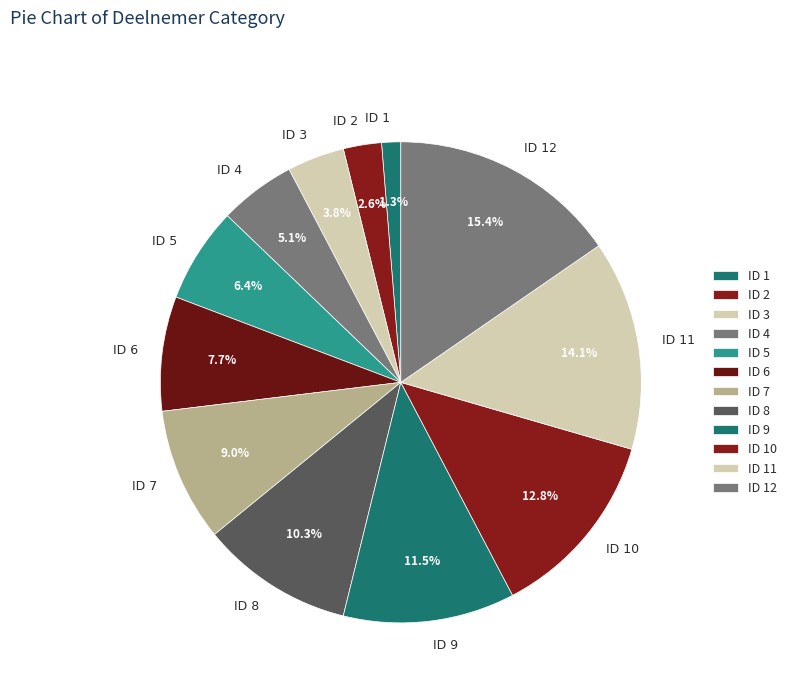

Is there a majority slice in this chart?

No